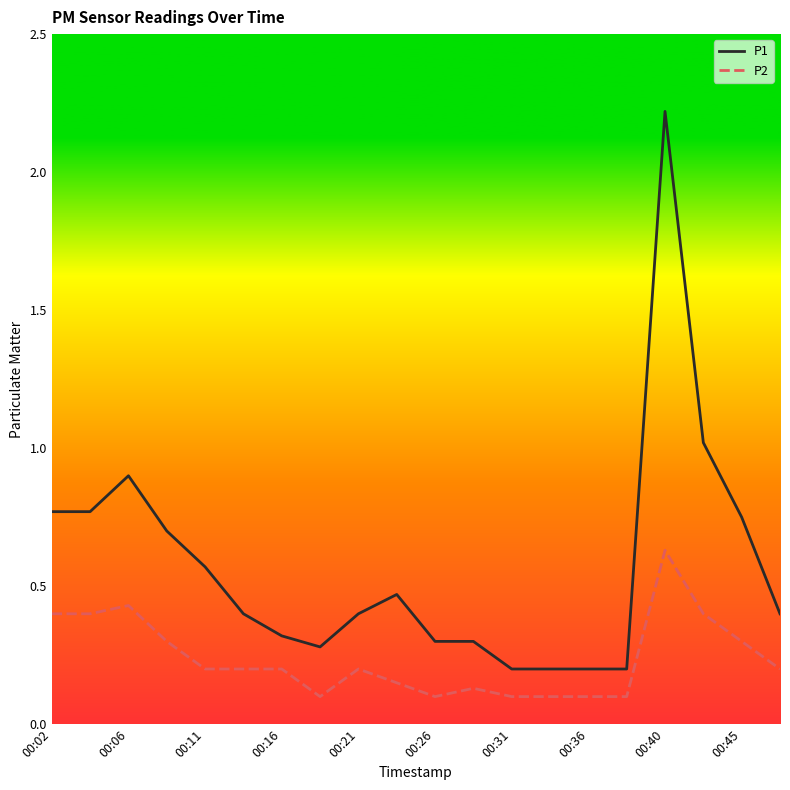

Which series has the largest range (max minus min)?

P1